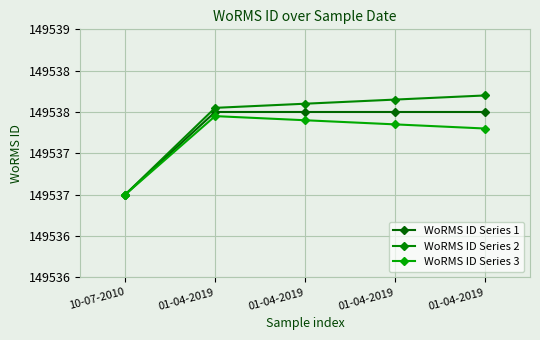

What is the difference between the maximum and second lowest values in the WoRMS ID Series 2 series?

0.2